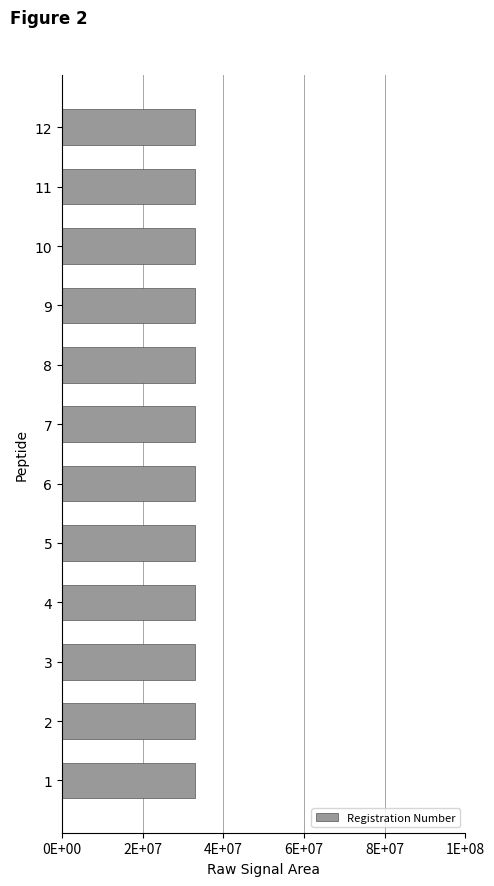

Does the chart contain any negative values?

No